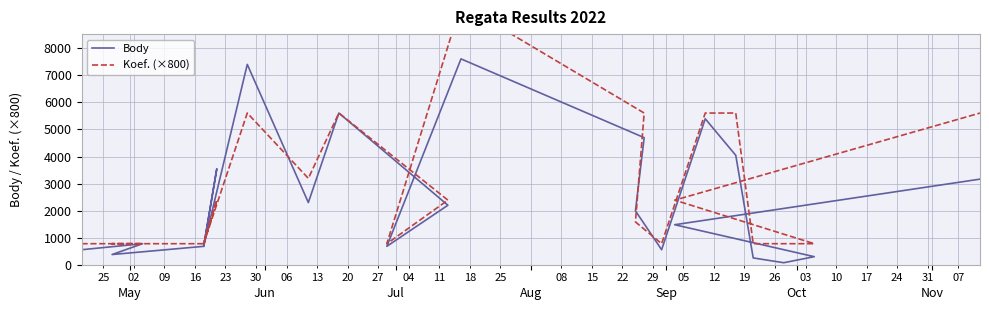

Is the value of Koef. (×800) at 20 greater than the value of Body at Jul?

Yes